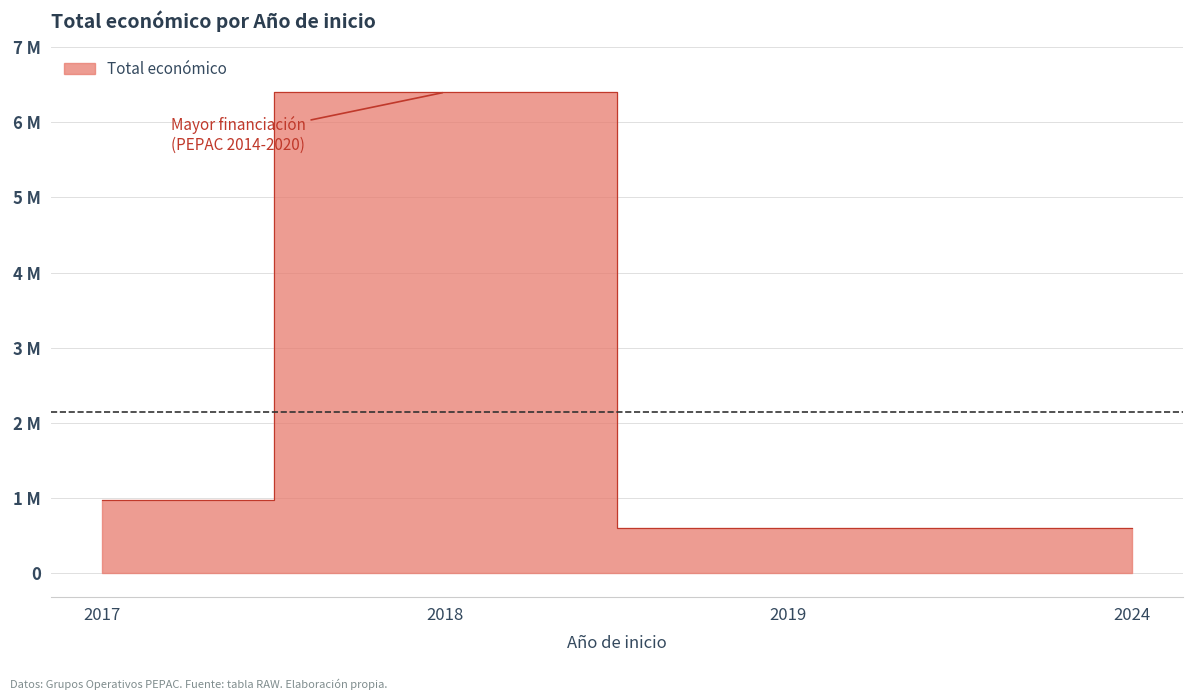

Count the number of categories in the chart.

4